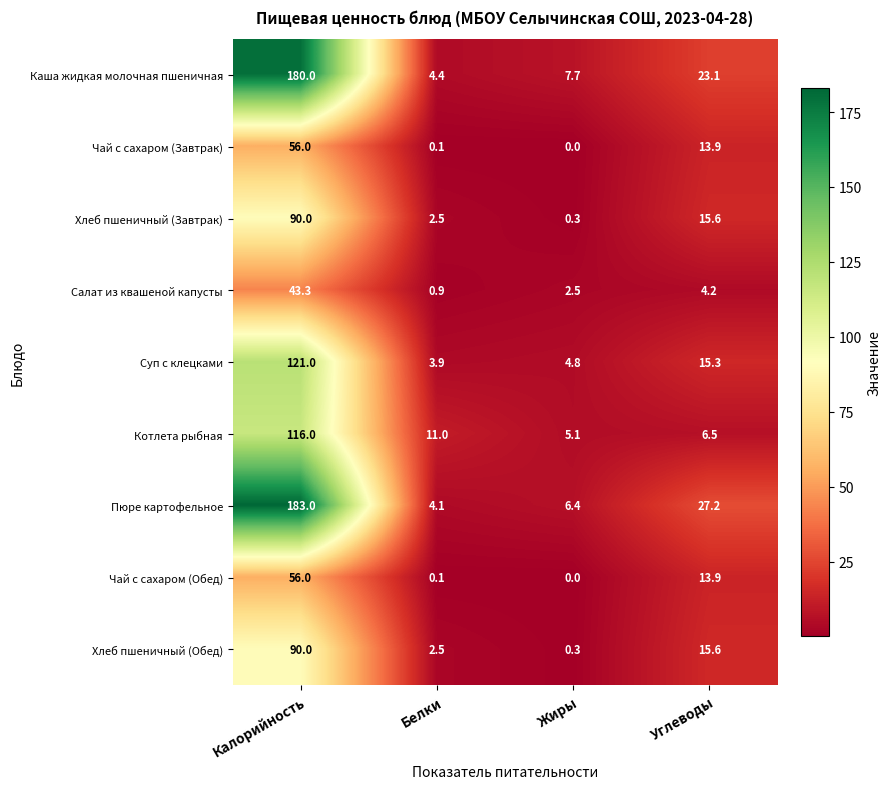

At which category is the sum across all series the highest?

Калорийность